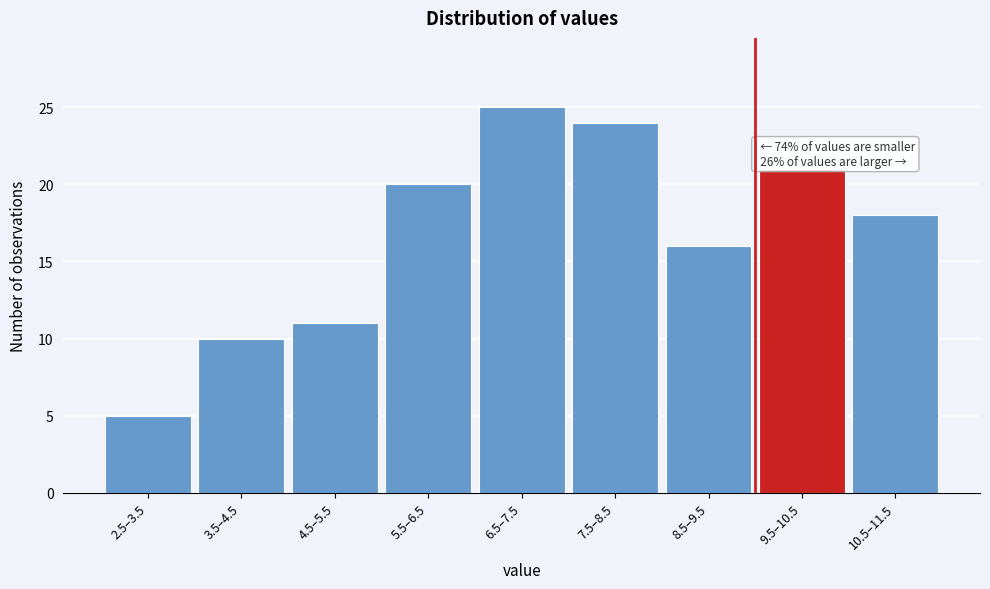

Reading left to right, transcribe all the data shown in this chart.

2.5–3.5=5	3.5–4.5=10	4.5–5.5=11	5.5–6.5=20	6.5–7.5=25	7.5–8.5=24	8.5–9.5=16	9.5–10.5=21	10.5–11.5=18